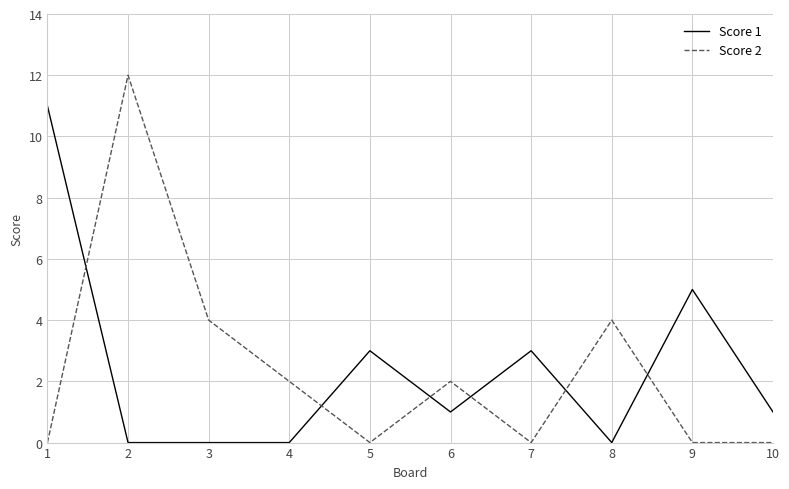

At how many categories does at least one series exceed 10?

2